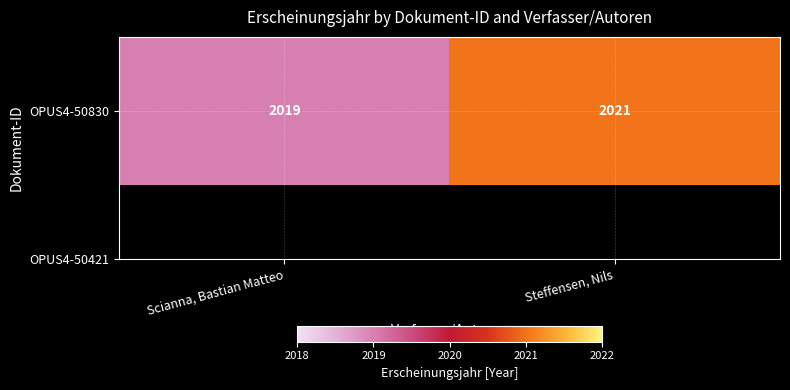

Reading right to left, what are all the values shown in this chart?

Steffensen, Nils=2021	Scianna, Bastian Matteo=2019